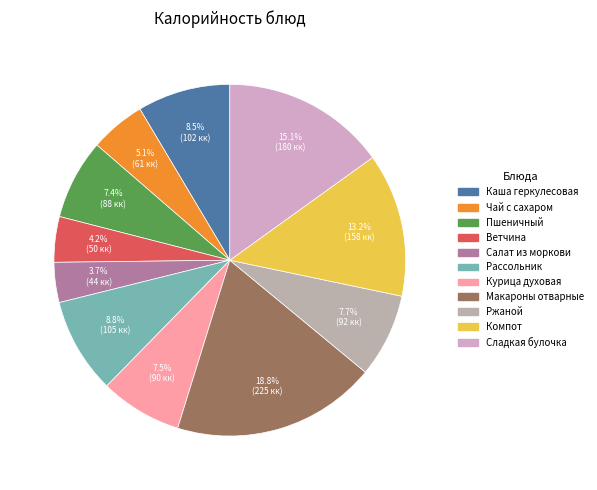

Does Ветчина represent more than half of the total?

No